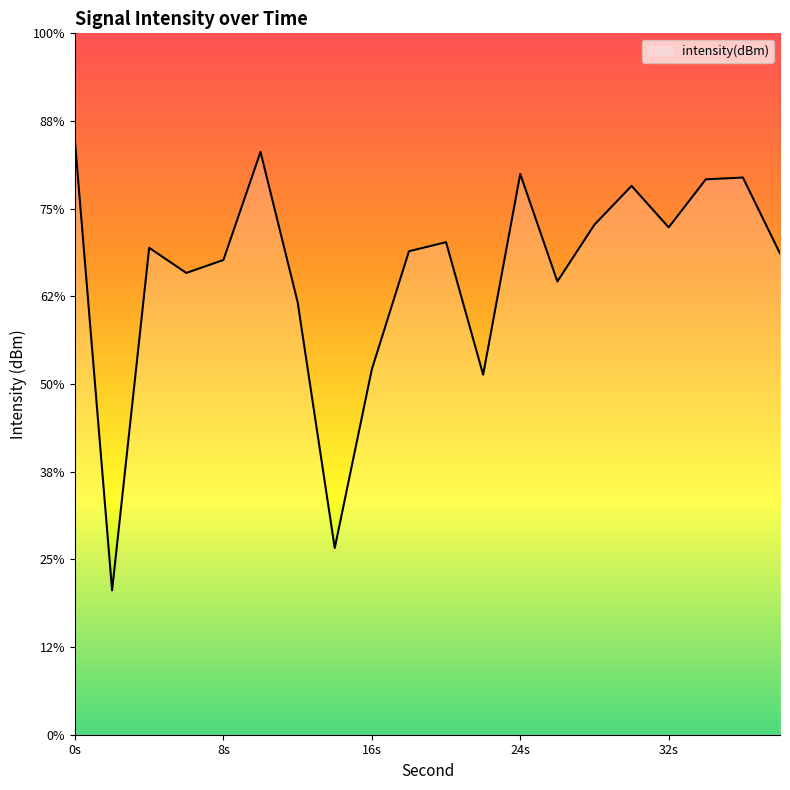

Reading left to right, what are all the values shown in this chart?

-116.2	-141.8	-122.2	-123.7	-122.9	-116.8	-125.3	-139.4	-129.2	-122.4	-121.9	-129.5	-118.0	-124.2	-120.9	-118.7	-121.1	-118.3	-118.2	-122.6